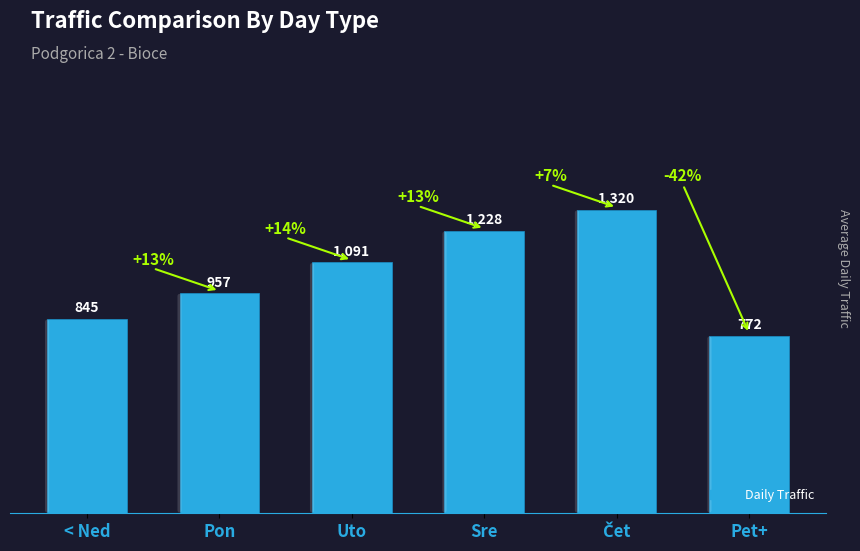

What is the average value?

1036